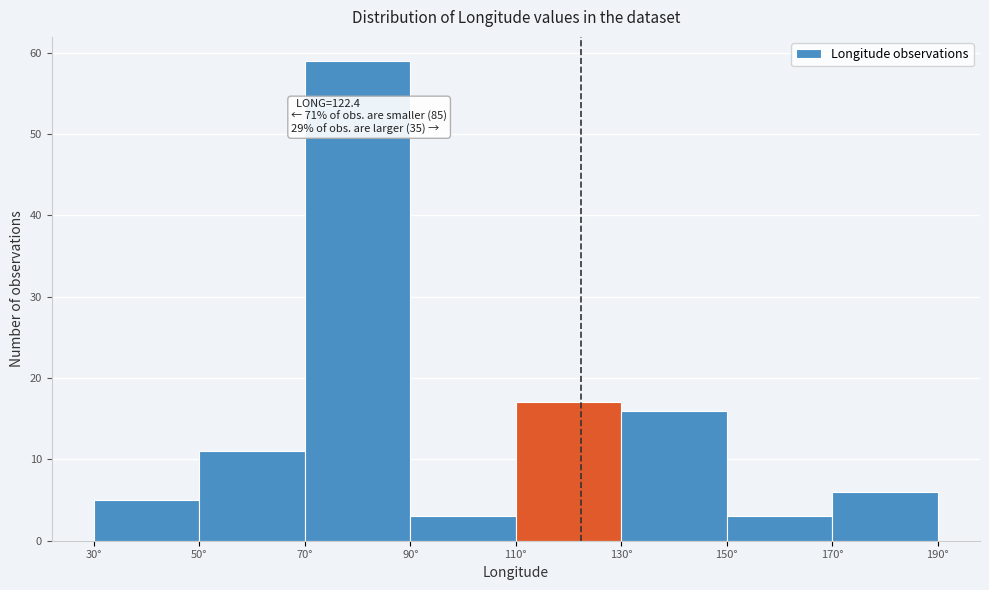

Over which range of the x-axis is the bar tallest?

70 to 90